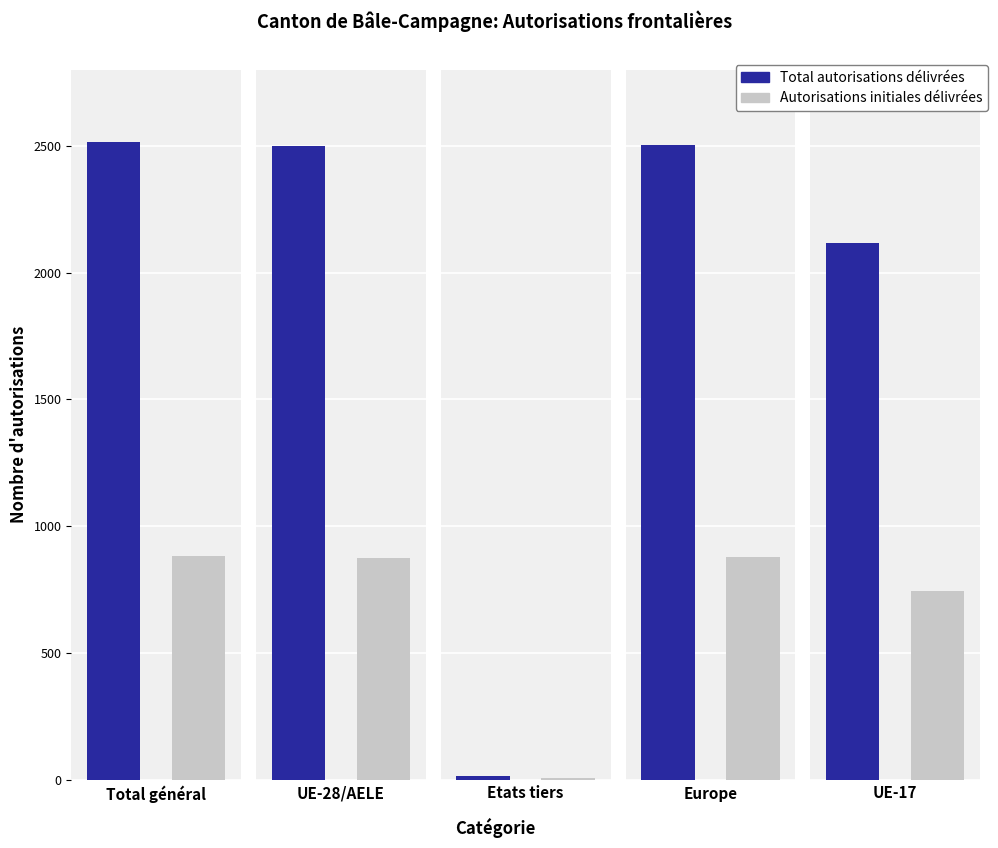

The value of Total autorisations délivrées at Etats tiers is 16. True or false?

True